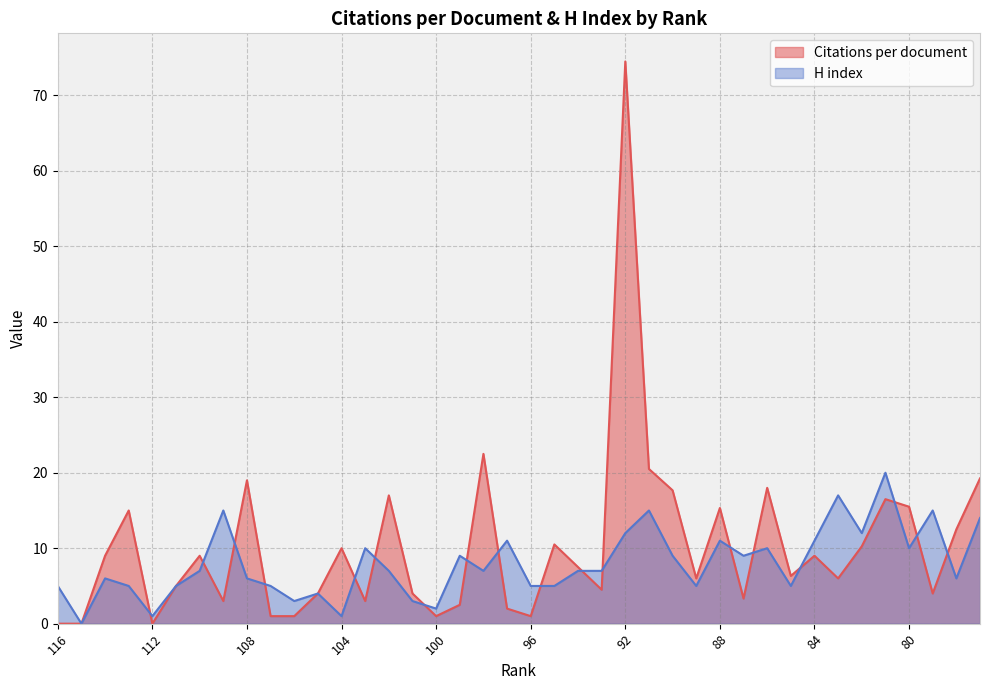

What is the difference between the maximum and minimum values in the Citations per document series?

74.5